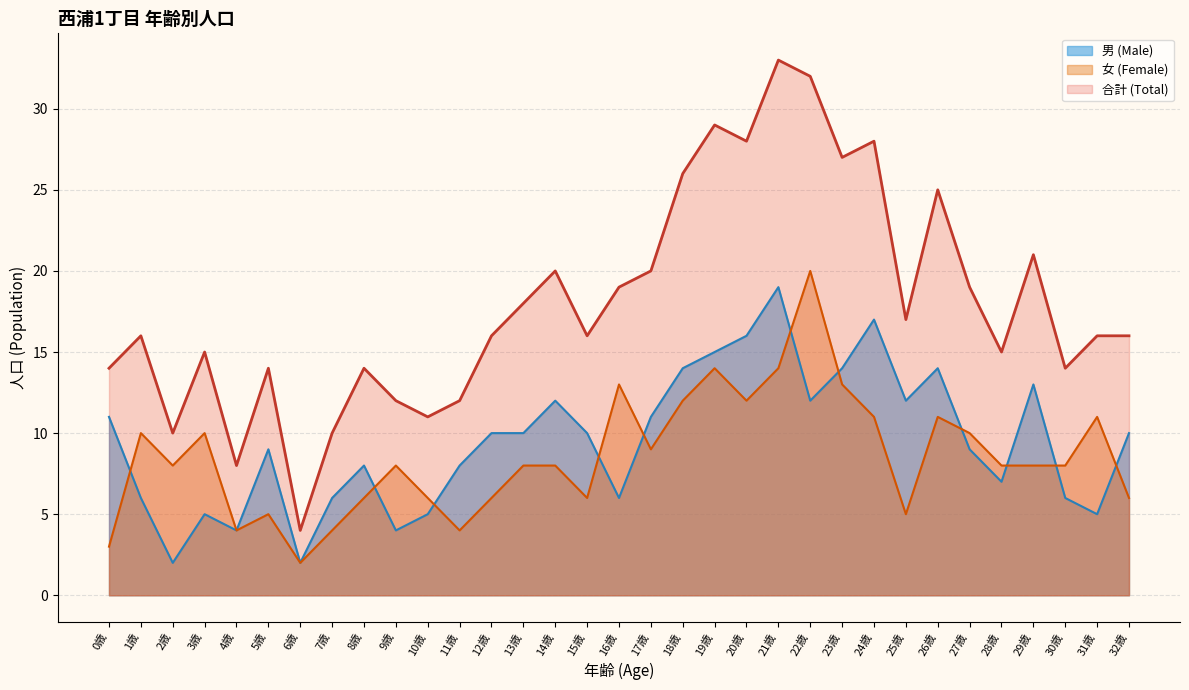

At which label does 男 (Male) first exceed 10?

0歳